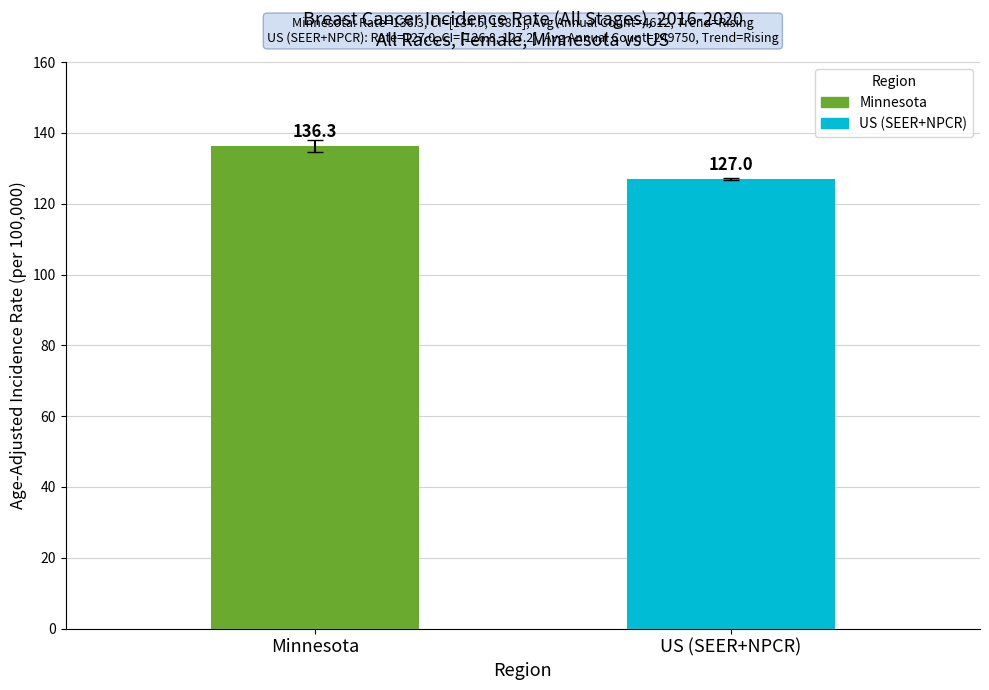

Is it true that the value at Minnesota is 136.3?

True